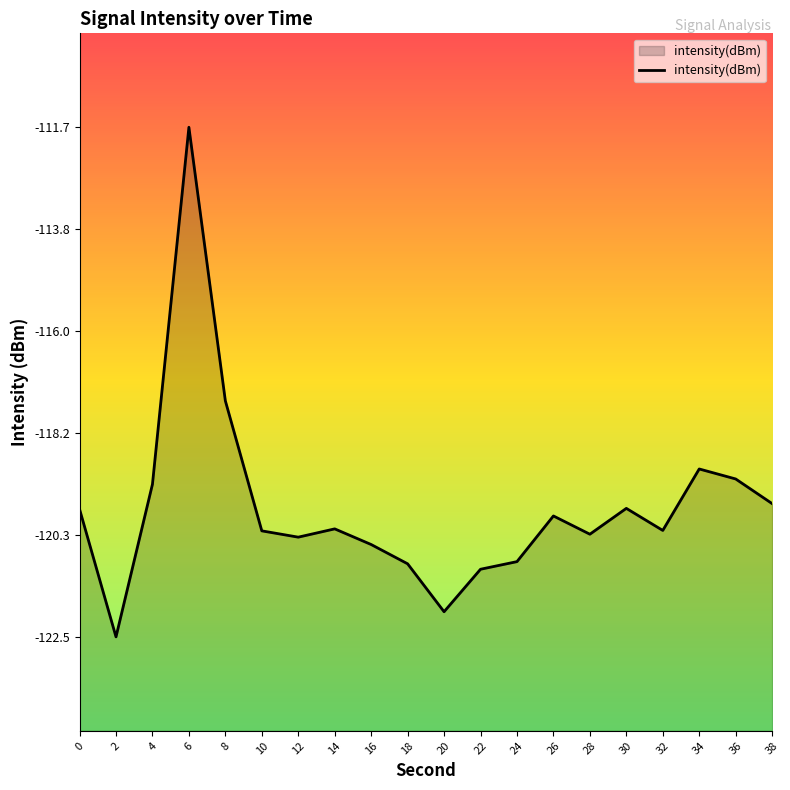

What is the minimum value shown in the chart?

-122.5